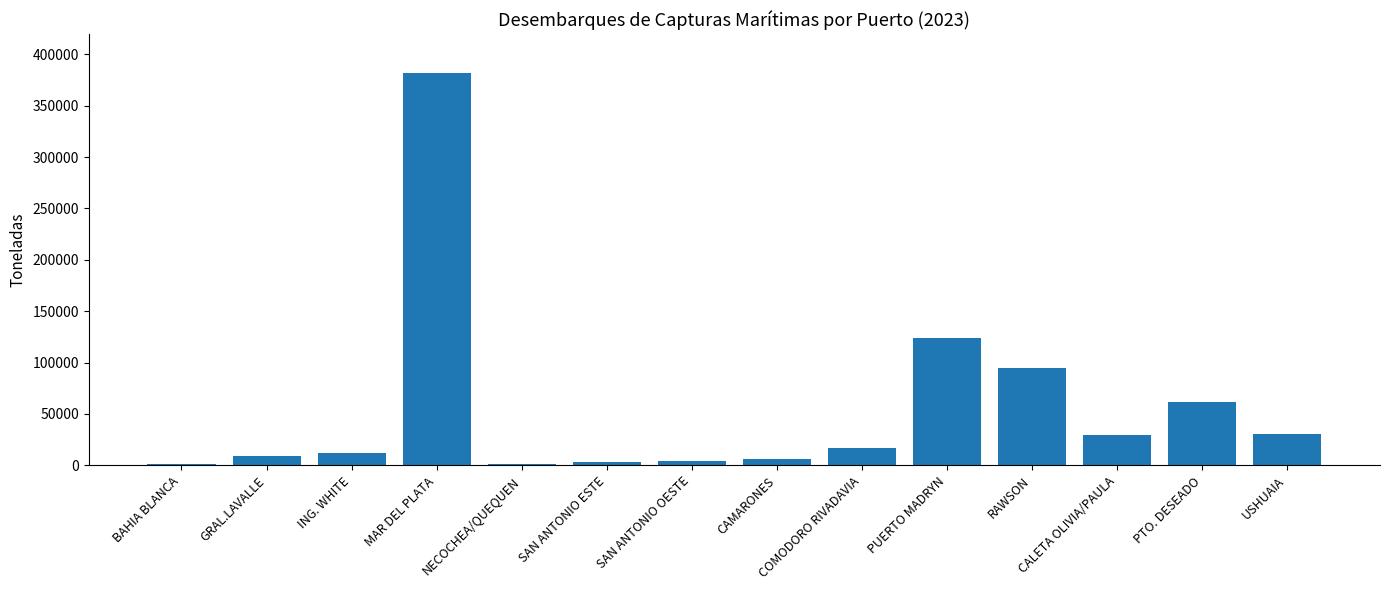

What is the value of the 13th bar from the left?

61608.6